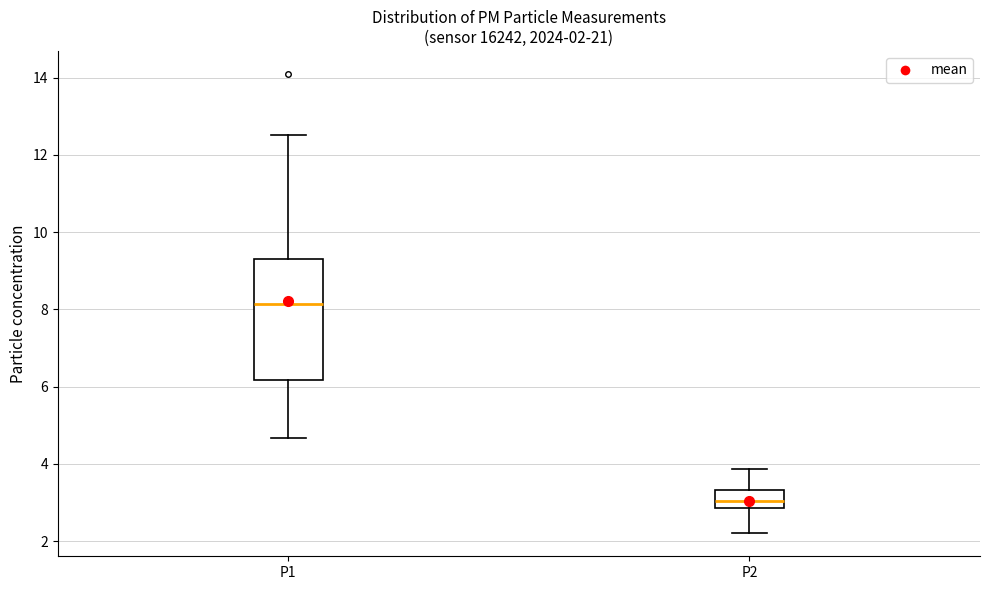

Which box's median line is the lowest?

P2